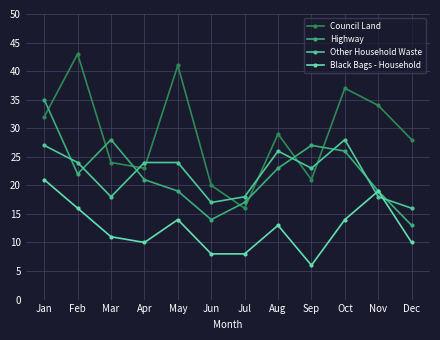

Reading left to right, what are all the values shown in this chart?

Council Land: Jan=32	Feb=43	Mar=24	Apr=23	May=41	Jun=20	Jul=16	Aug=29	Sep=21	Oct=37	Nov=34	Dec=28
Highway: Jan=35	Feb=22	Mar=28	Apr=21	May=19	Jun=14	Jul=17	Aug=23	Sep=27	Oct=26	Nov=19	Dec=13
Other Household Waste: Jan=27	Feb=24	Mar=18	Apr=24	May=24	Jun=17	Jul=18	Aug=26	Sep=23	Oct=28	Nov=18	Dec=16
Black Bags - Household: Jan=21	Feb=16	Mar=11	Apr=10	May=14	Jun=8	Jul=8	Aug=13	Sep=6	Oct=14	Nov=19	Dec=10